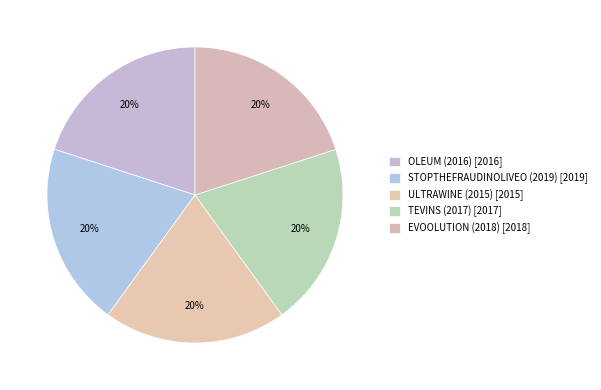

Count the number of slices in the pie.

5